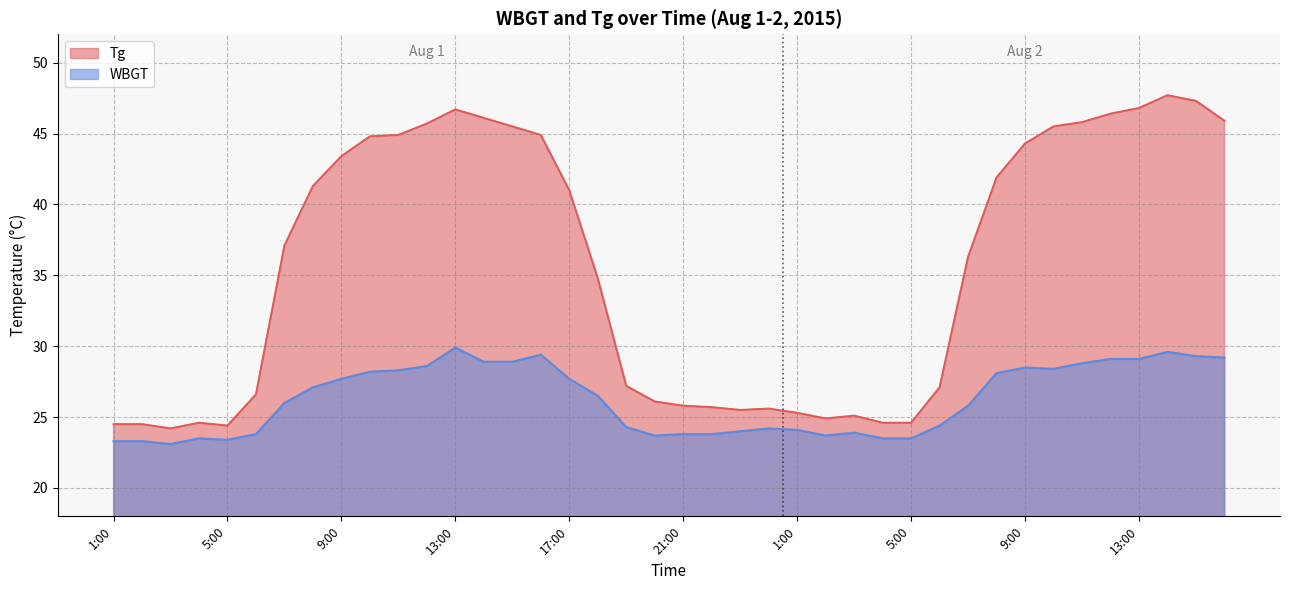

True or false: Tg and WBGT intersect in this chart.

False